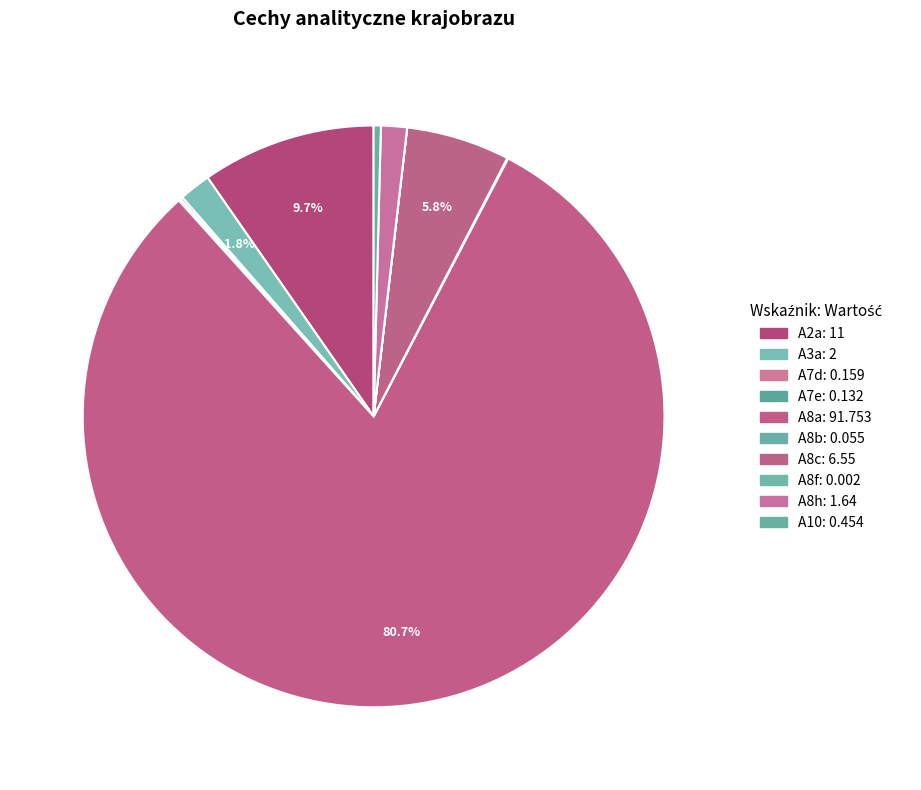

Which category has the smallest portion of the pie?

A8f